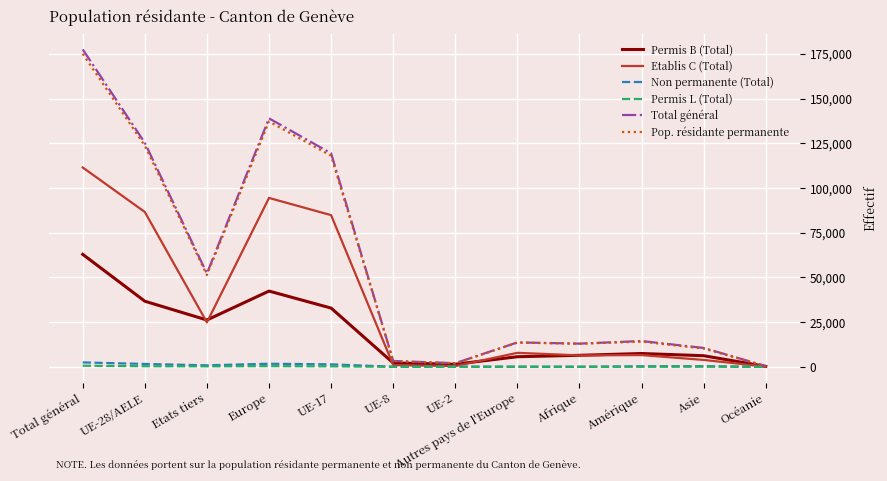

In Pop. résidante permanente, how many points are lower than both neighbors (excluding endpoints)?

3